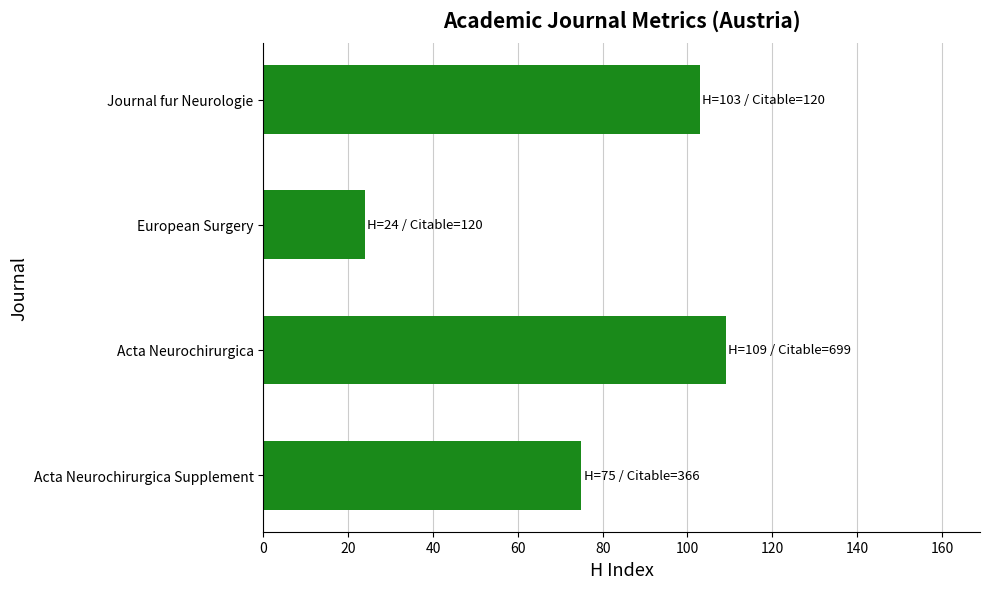

What is the average value?

78